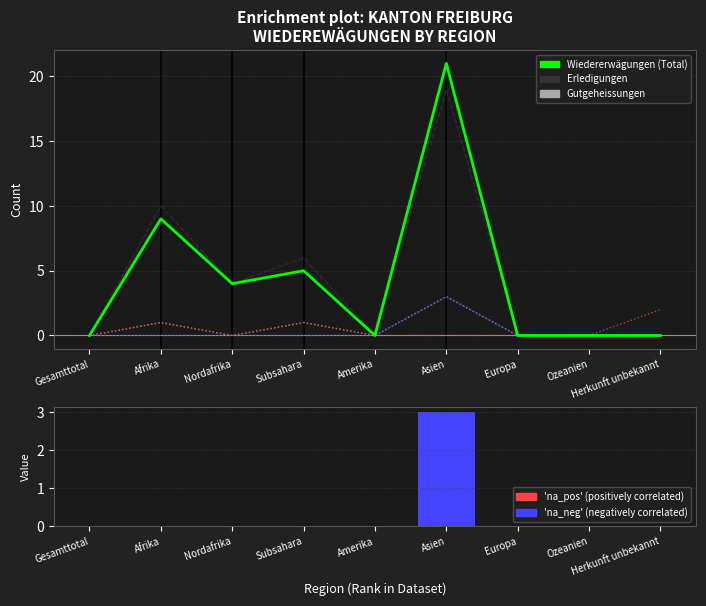

Reading left to right, extract all data points from this chart.

Enrichment profile: 0	9	4	5	0	21	0	0	0
Erledigungen (Total): 0	10	4	6	0	19	0	0	0
Gutgeheissungen: 0	1	0	1	0	3	0	0	0
Nichteintreten o. VA (col_14): 0	1	0	1	0	0	0	0	2
Abschreibungen: 0	0	0	0	0	3	0	0	0